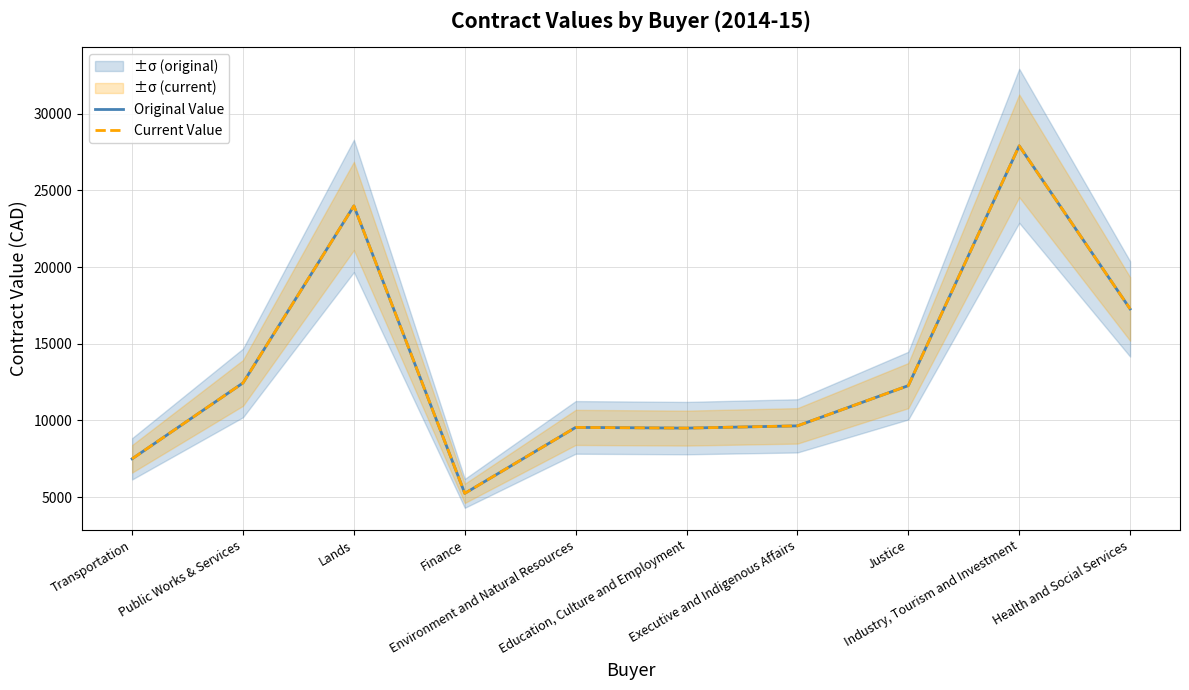

What is the total value across all series at Executive and Indigenous Affairs?

19288.8